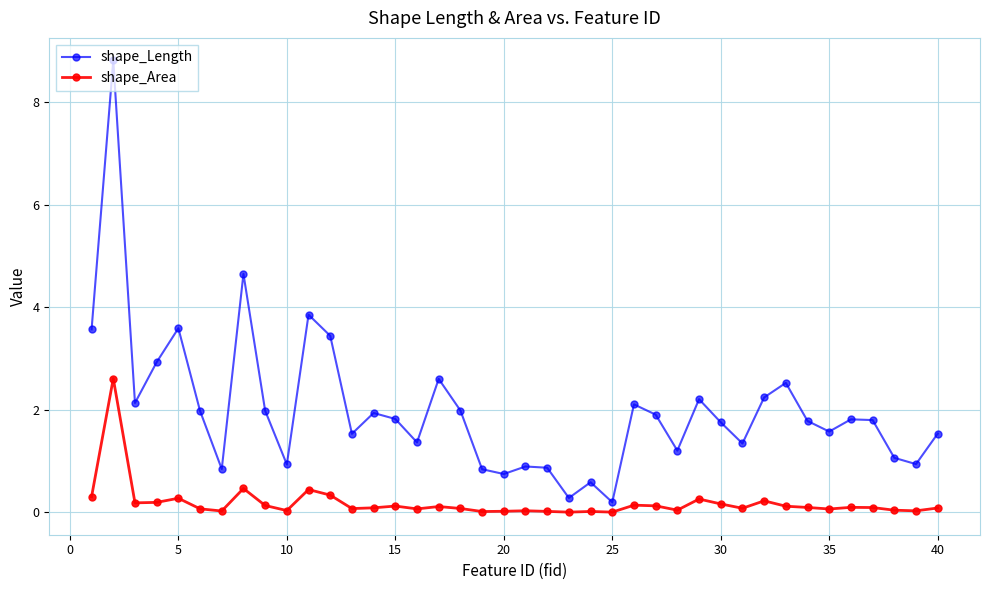

List the series in order of their overall mean, lowest first.

shape_Area, shape_Length